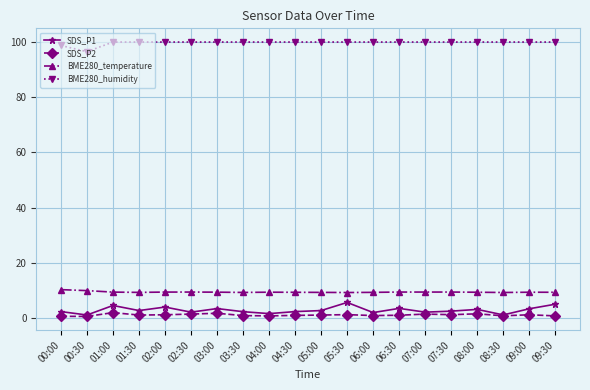

What is the value of the BME280_humidity point at the 6th from the left?

100.0